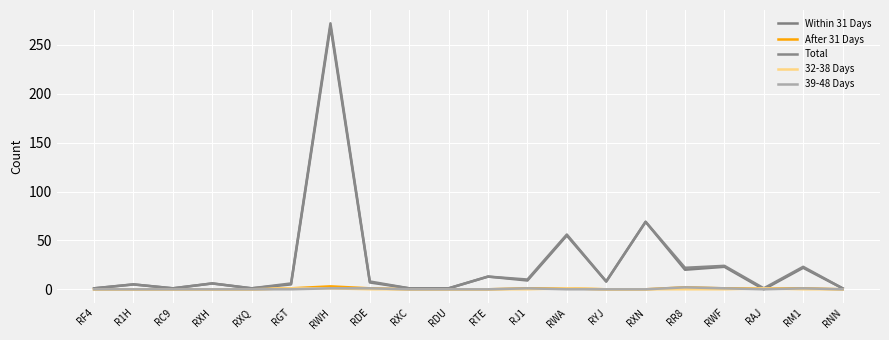

Which has a higher value, RR8 or RC9?

RR8